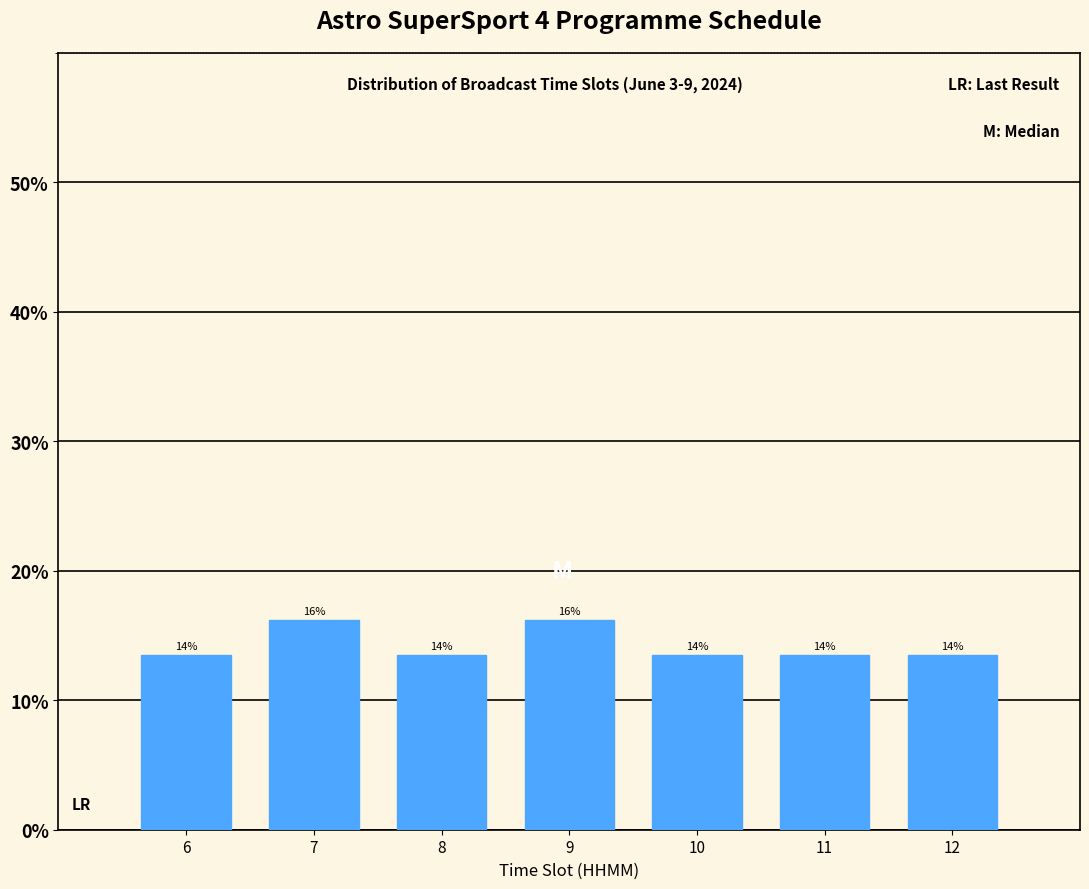

How many bars are there in total?

7